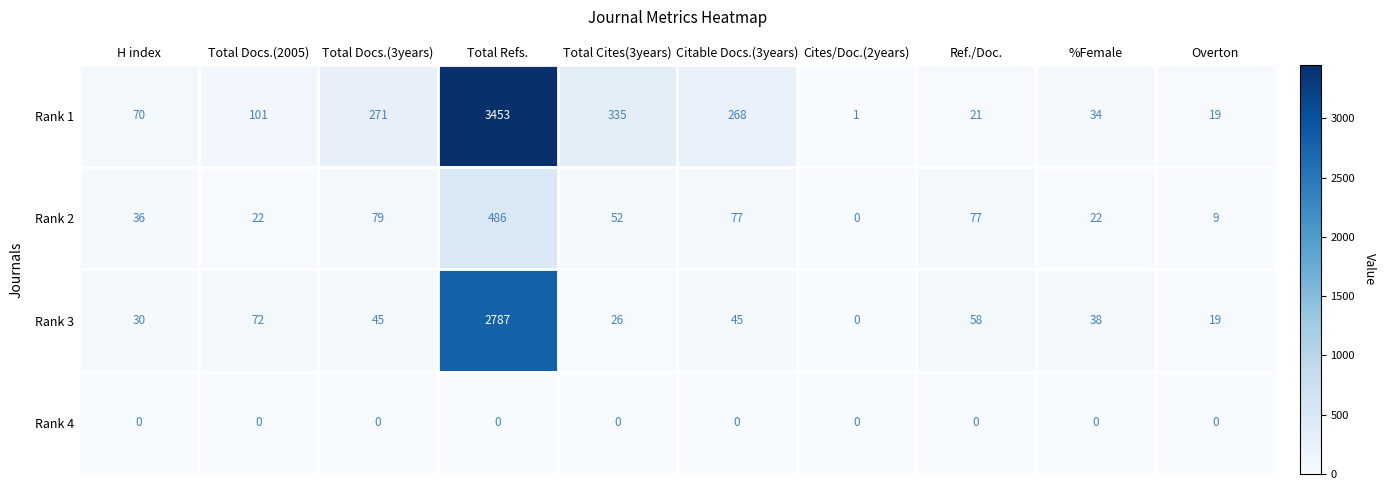

At which label is Rank 1 closest to 1727?

Total Cites(3years)